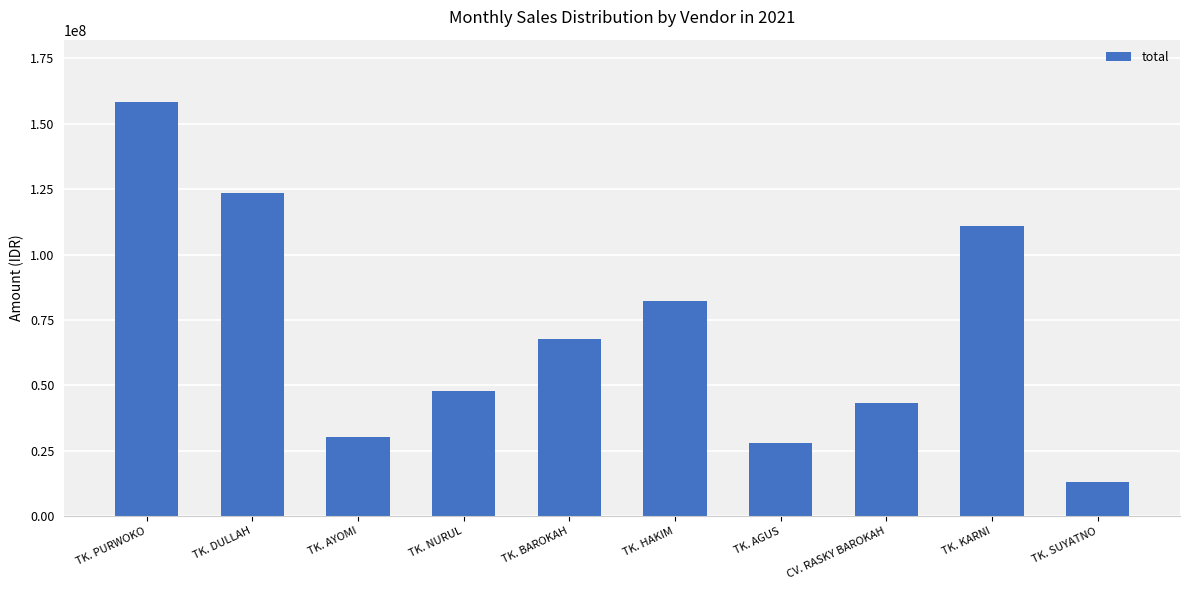

What position from the right is TK. SUYATNO?

1